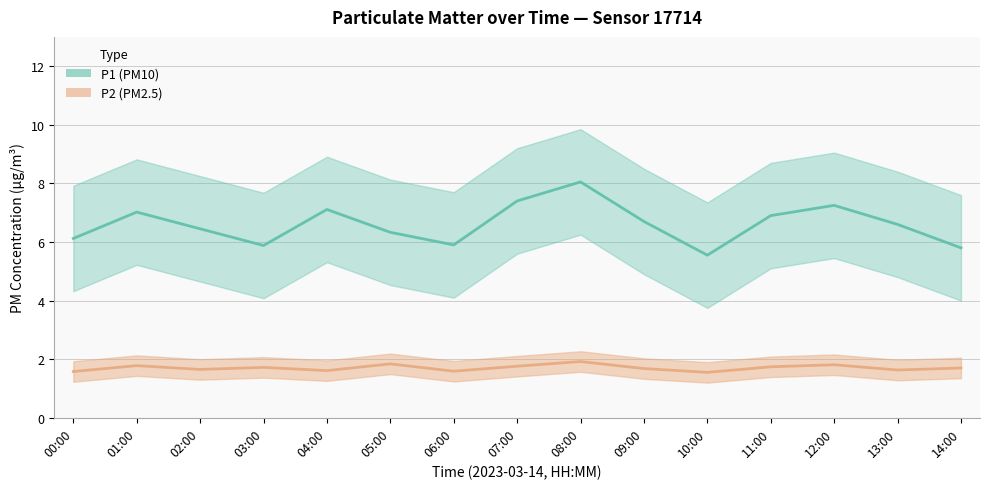

How many categories are shown in the chart?

15